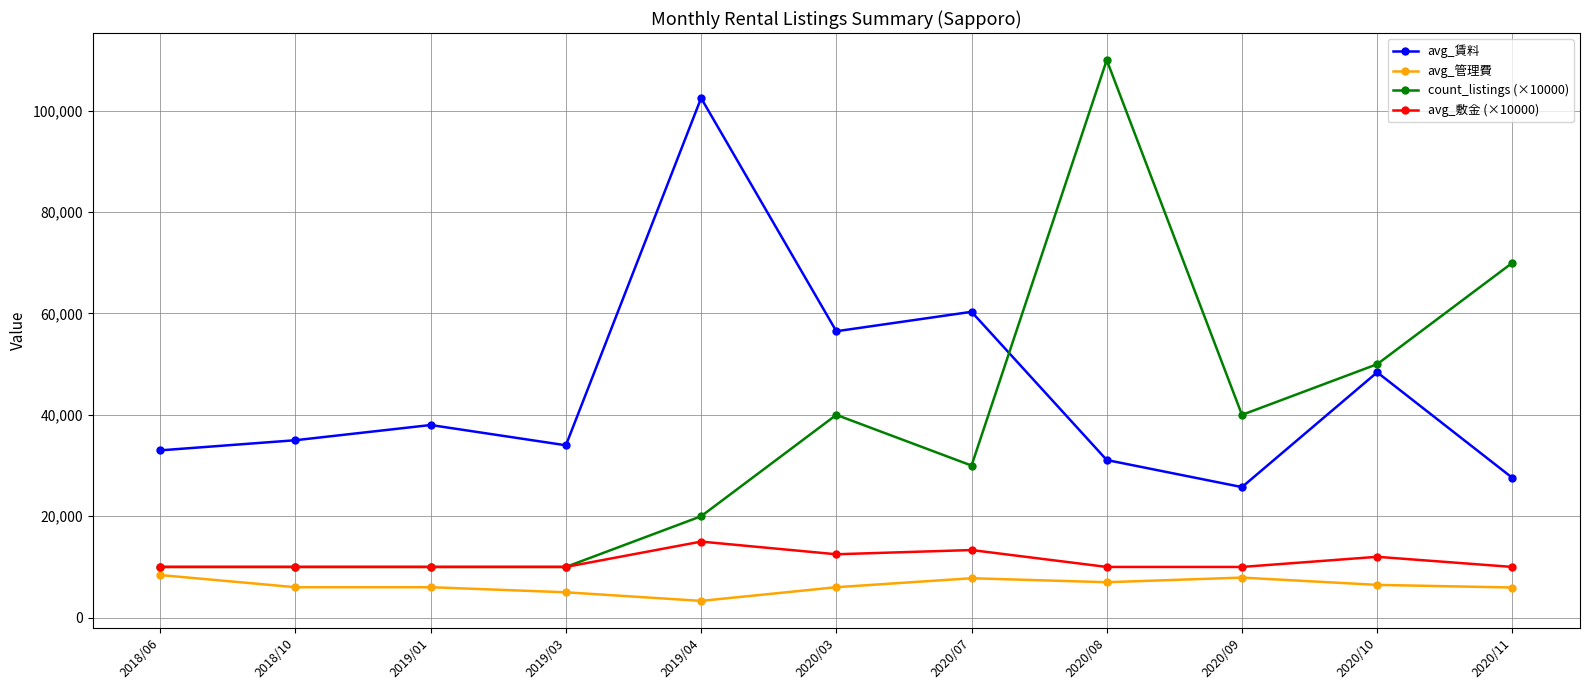

Which series has the largest total across all categories?

avg_賃料